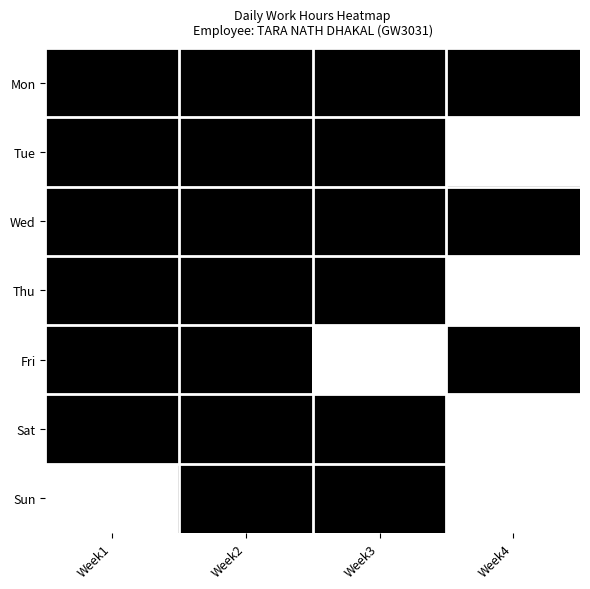

What is the maximum value shown in the chart?

1